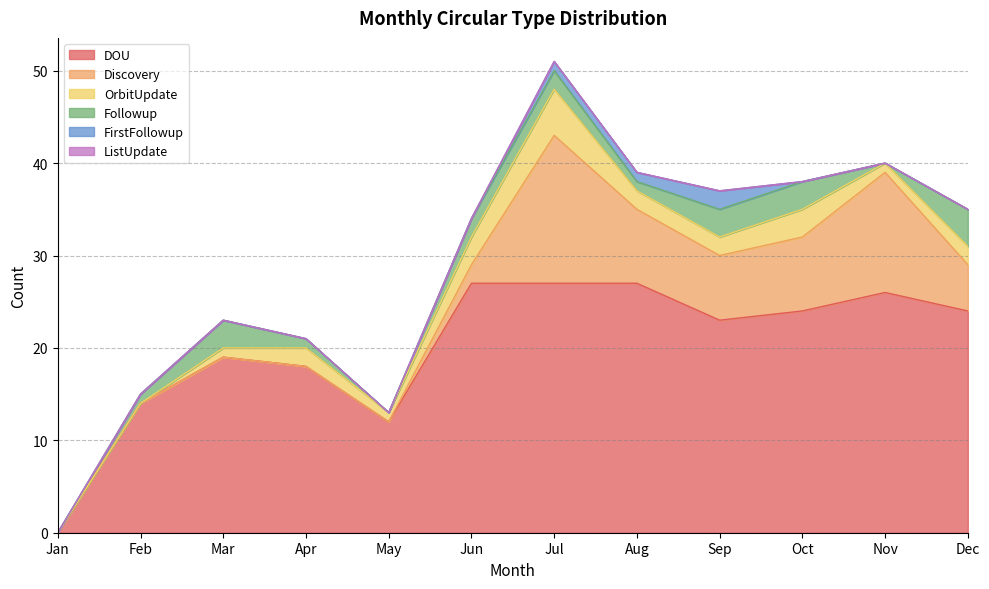

At which label does ListUpdate reach its minimum?

Jan